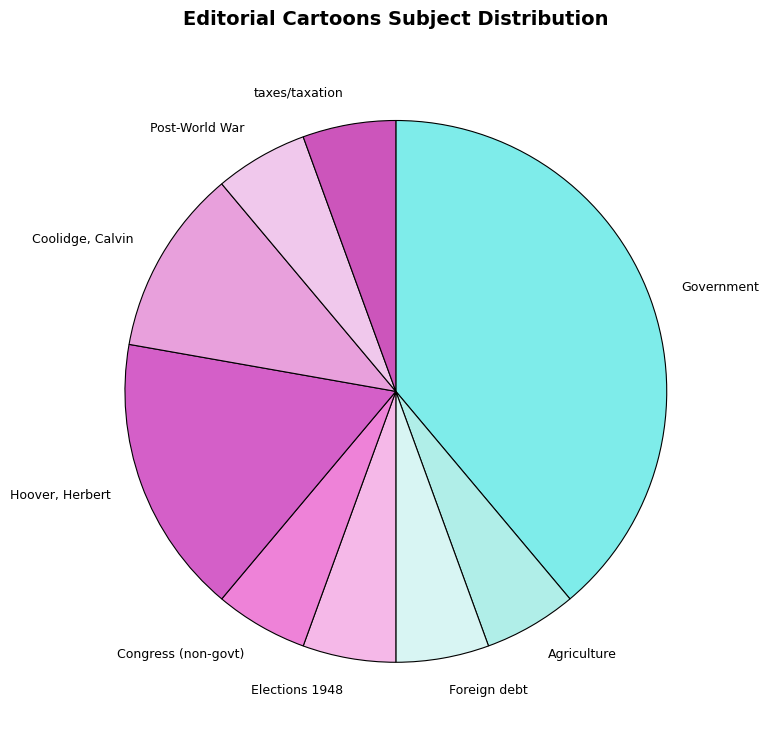

Is there a majority slice in this chart?

No